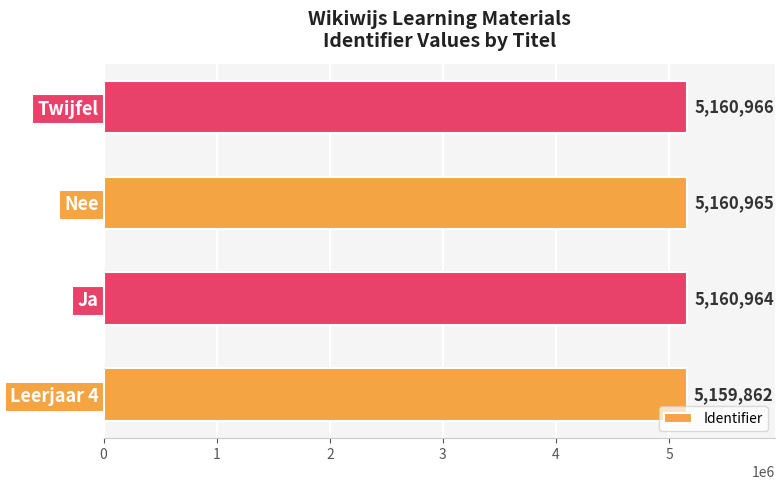

Rank the categories by value from highest to lowest.

Twijfel, Nee, Ja, Leerjaar 4